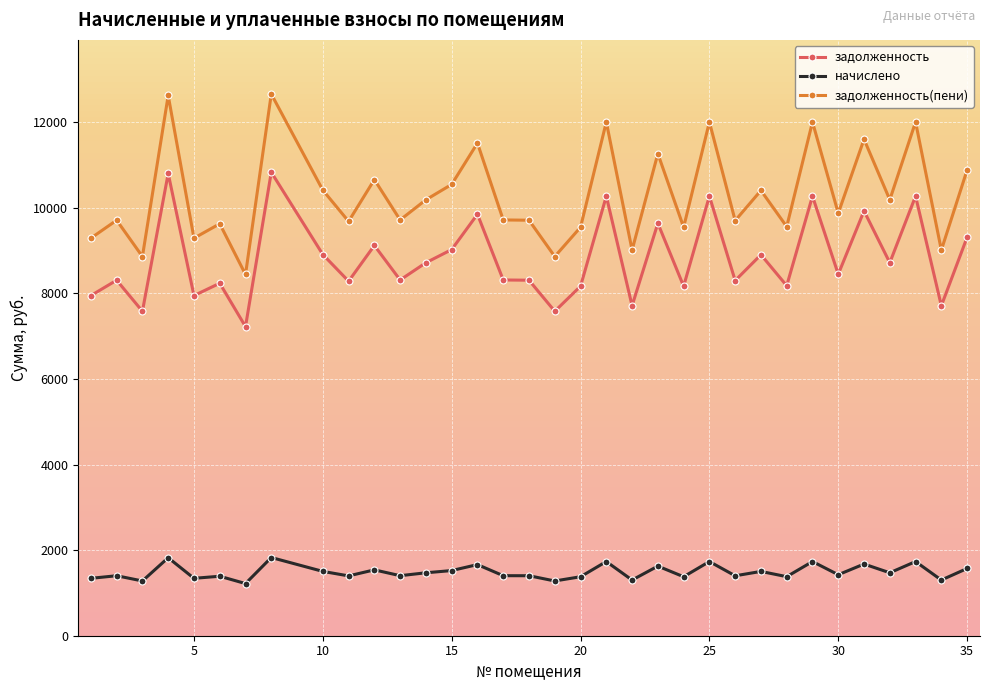

What is the difference between the maximum and minimum values in the задолженность(пени) series?

4216.3